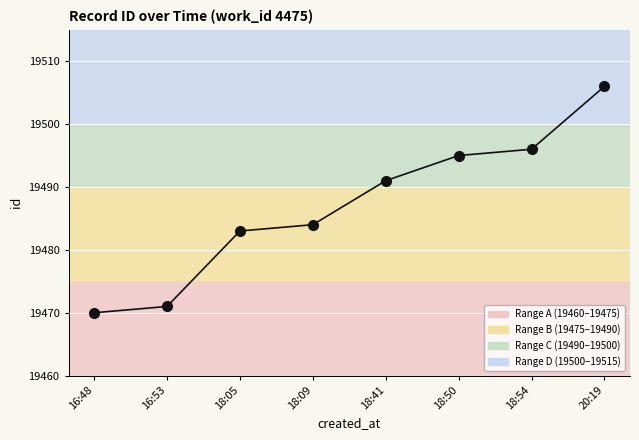

True or false: the data shows 6970 at 18:50.

False